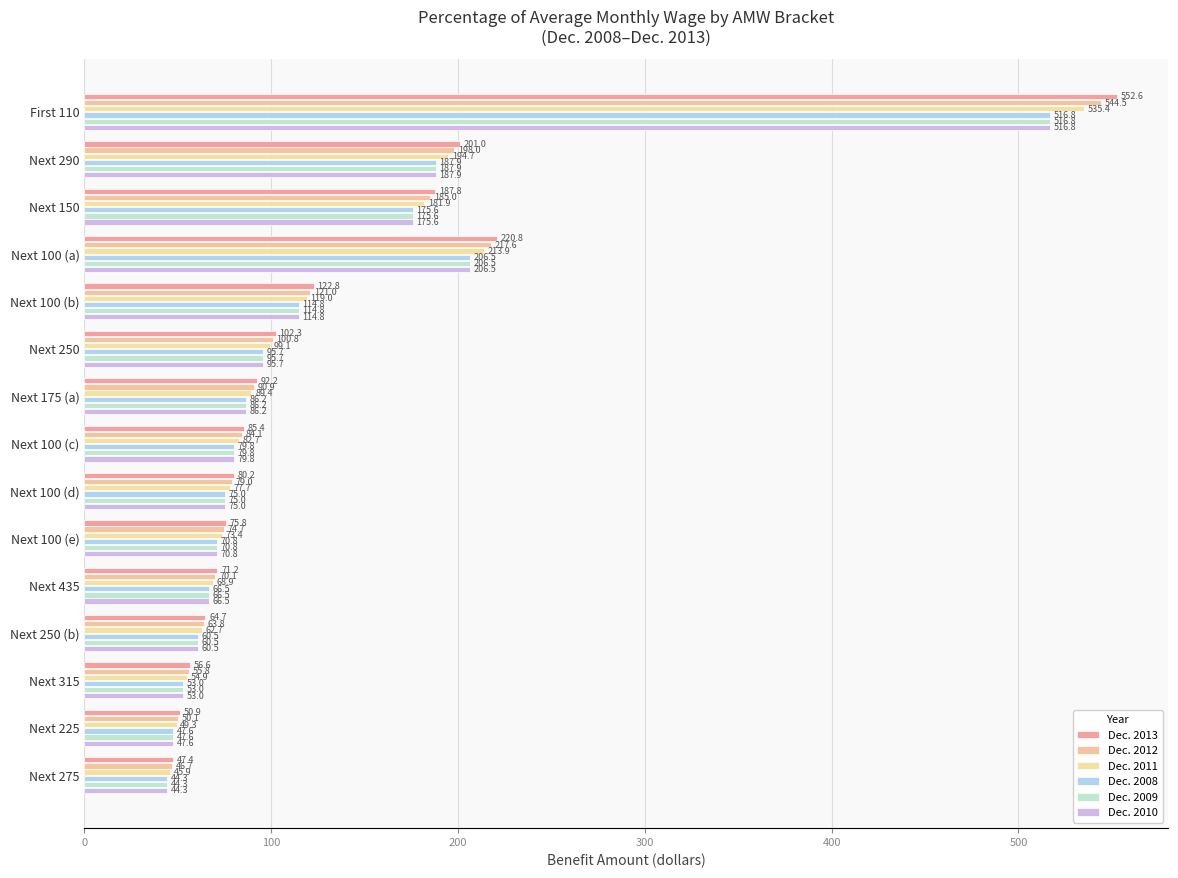

What is the lowest value of the Dec. 2013 series?

47.4